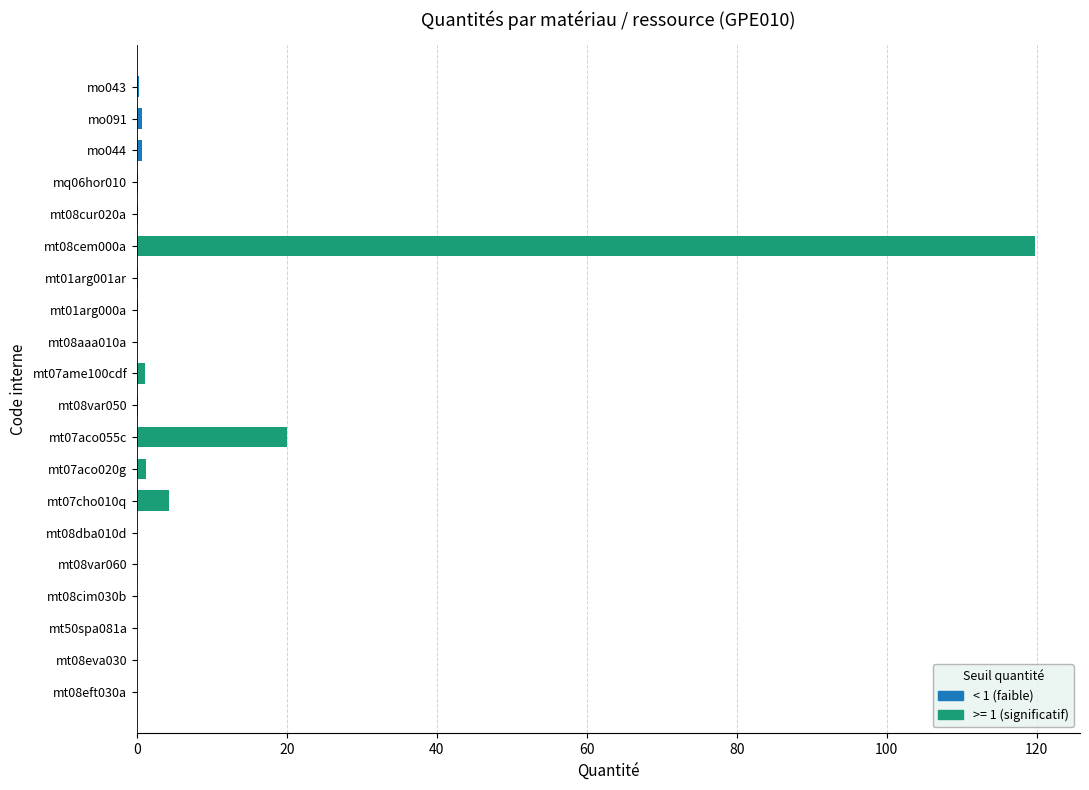

The chart shows a value of 0.1 at mt01arg000a. True or false?

True